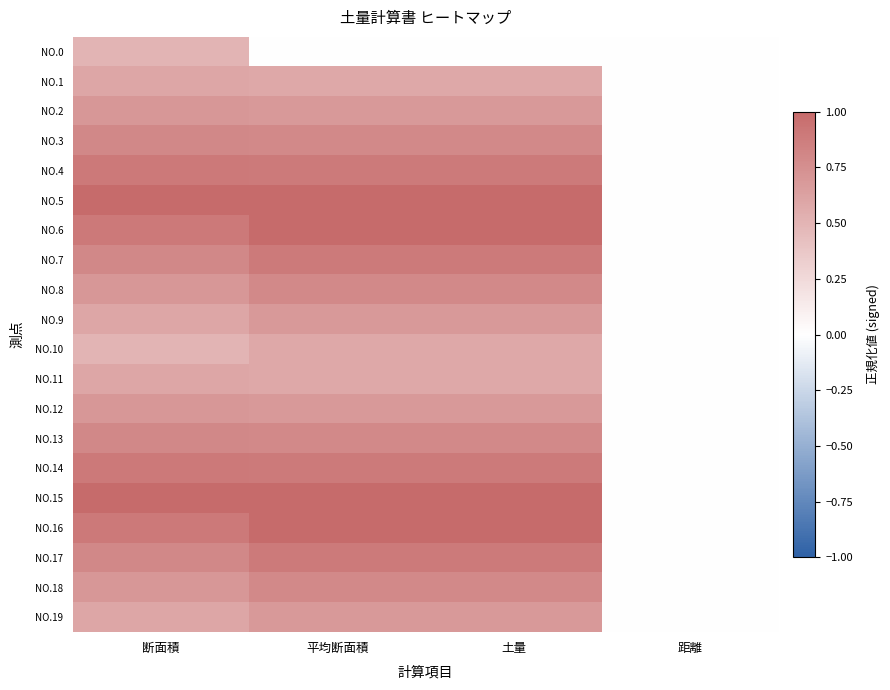

Between 平均断面積 and 距離, which series saw the biggest shift?

NO.5